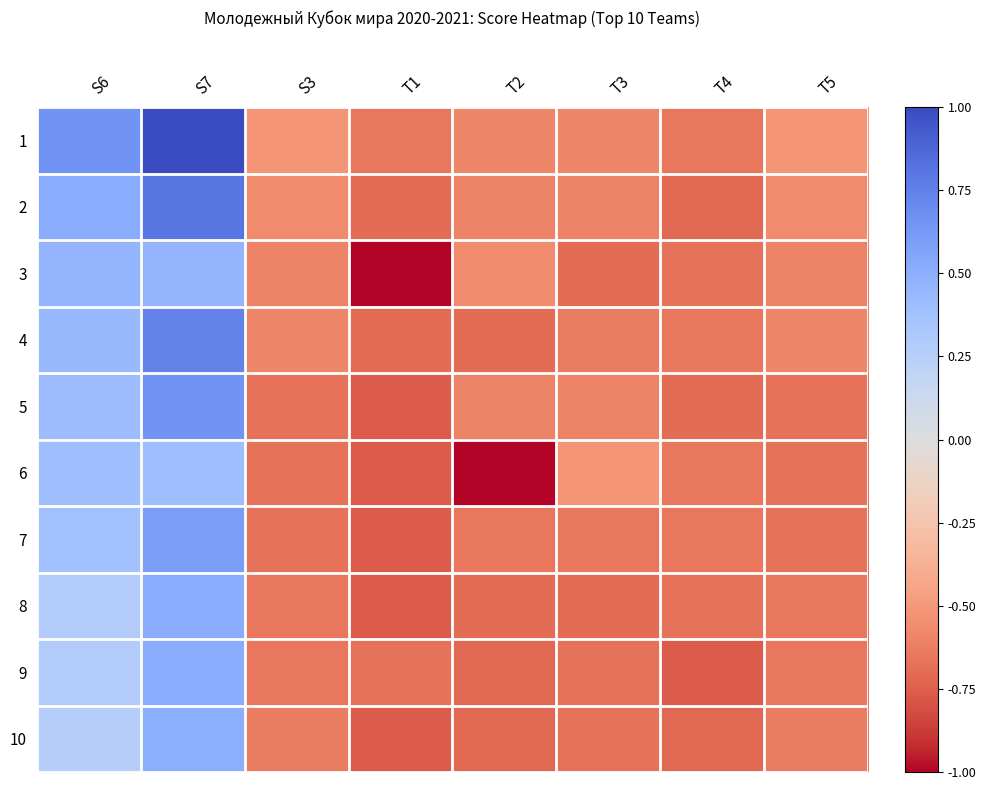

Rank the series by their maximum value, from highest to lowest.

1, 2, 4, 5, 7, 8, 9, 10, 3, 6